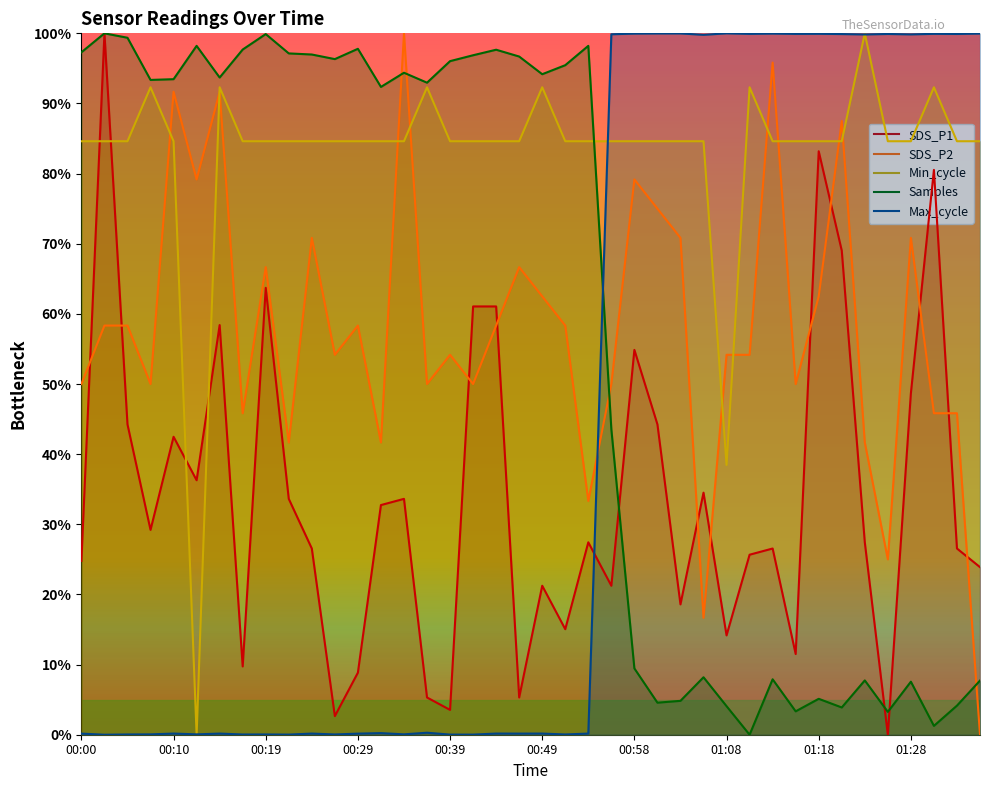

What is the highest value of the SDS_P1 series?

100.0